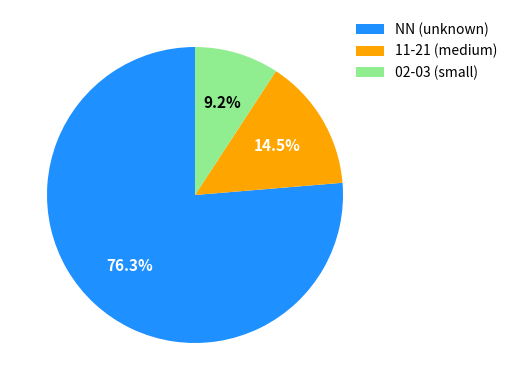

Rank the categories by value from highest to lowest.

NN (unknown), 11-21 (medium), 02-03 (small)